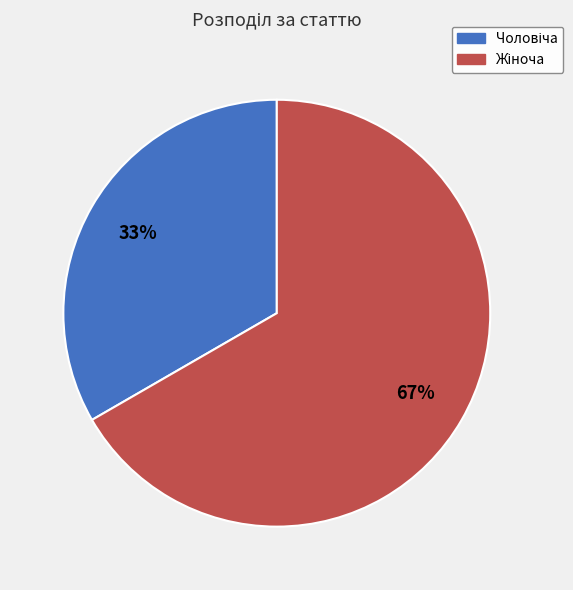

Is there any slice that represents more than half of the pie?

Yes